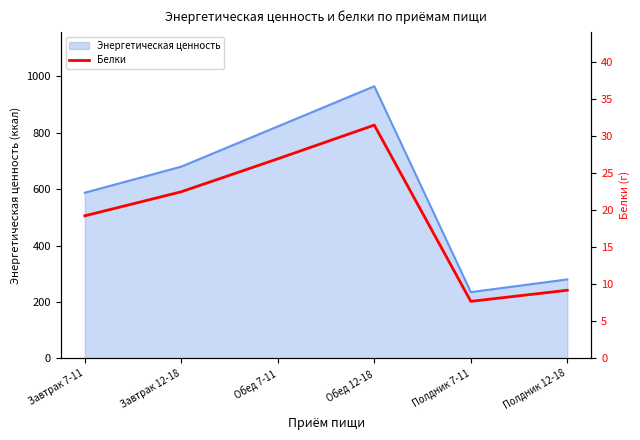

What is the sum of the values at Полдник 12-18 and Завтрак 12-18?

31.7